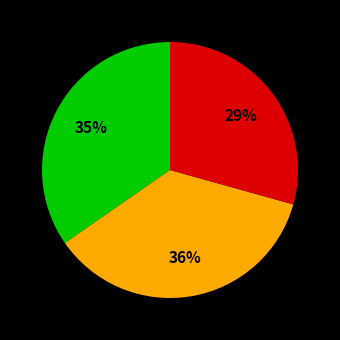

Is there a majority slice in this chart?

No